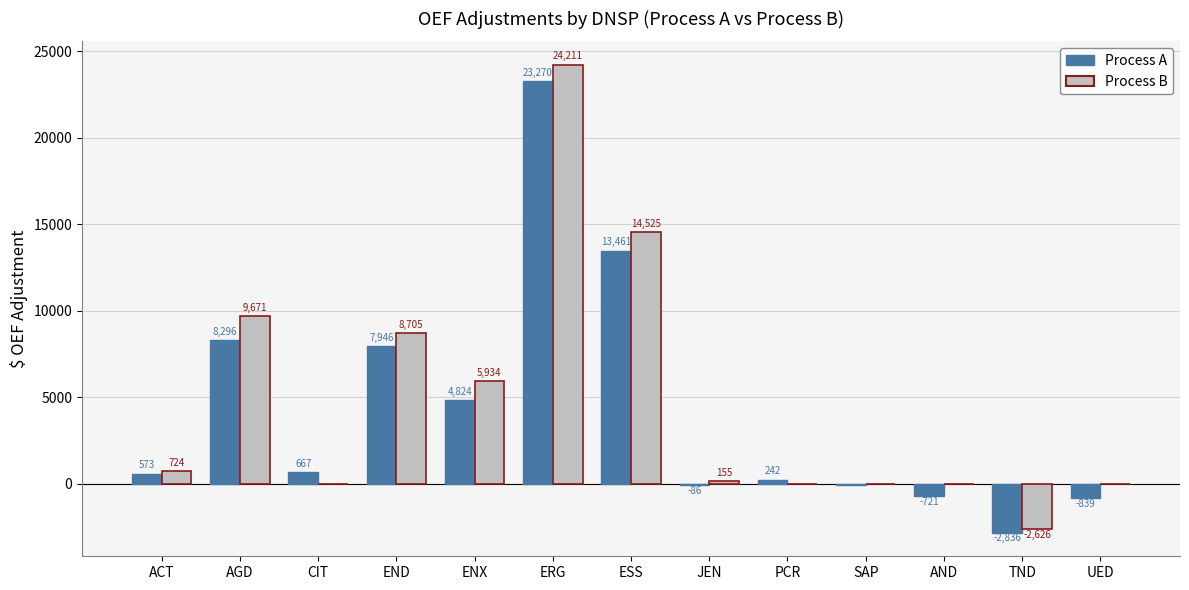

What is the total value across all series at ENX?

10758.0